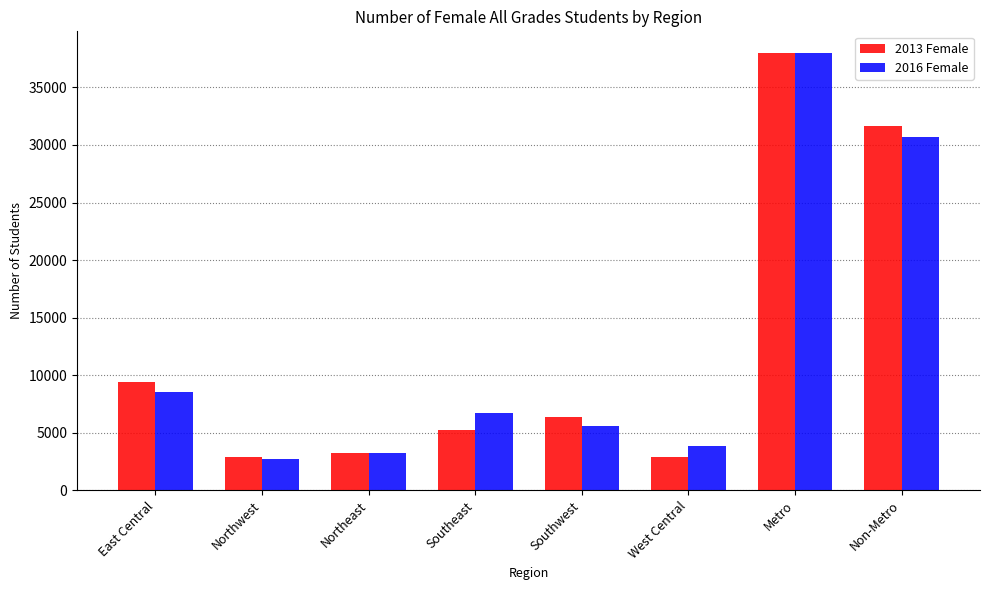

The value of 2013 Female at East Central is 2744. True or false?

False